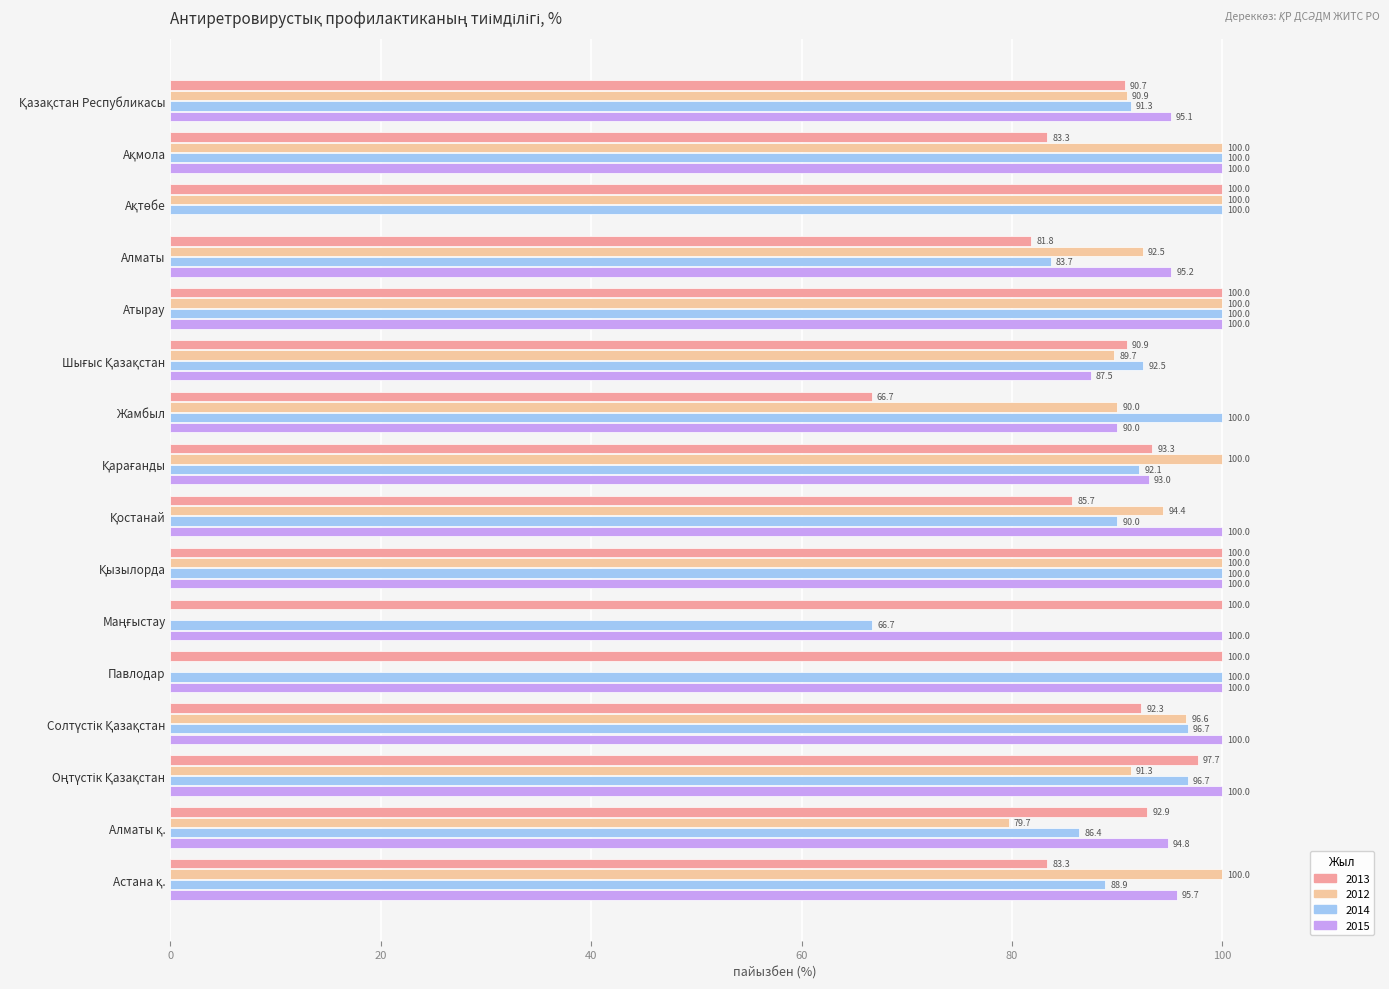

Which series has the largest total across all categories?

2014